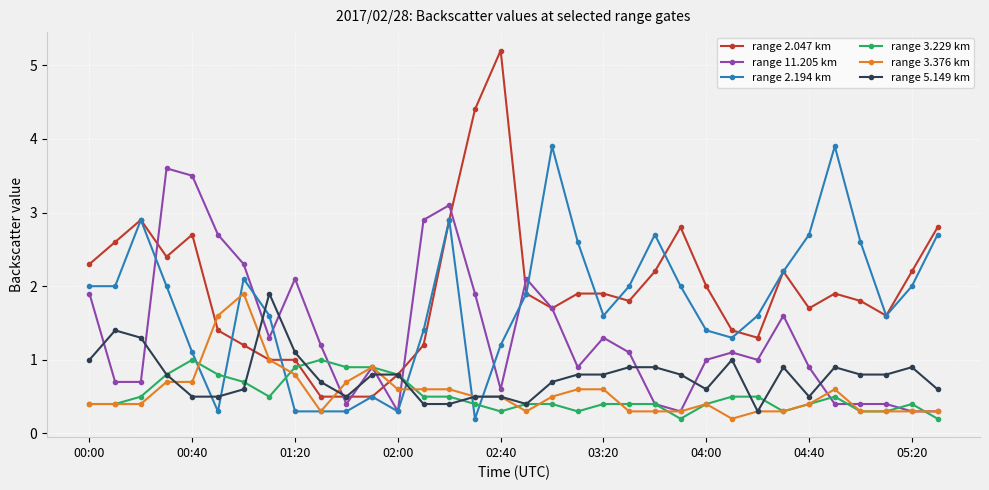

How many series are shown in this chart?

6